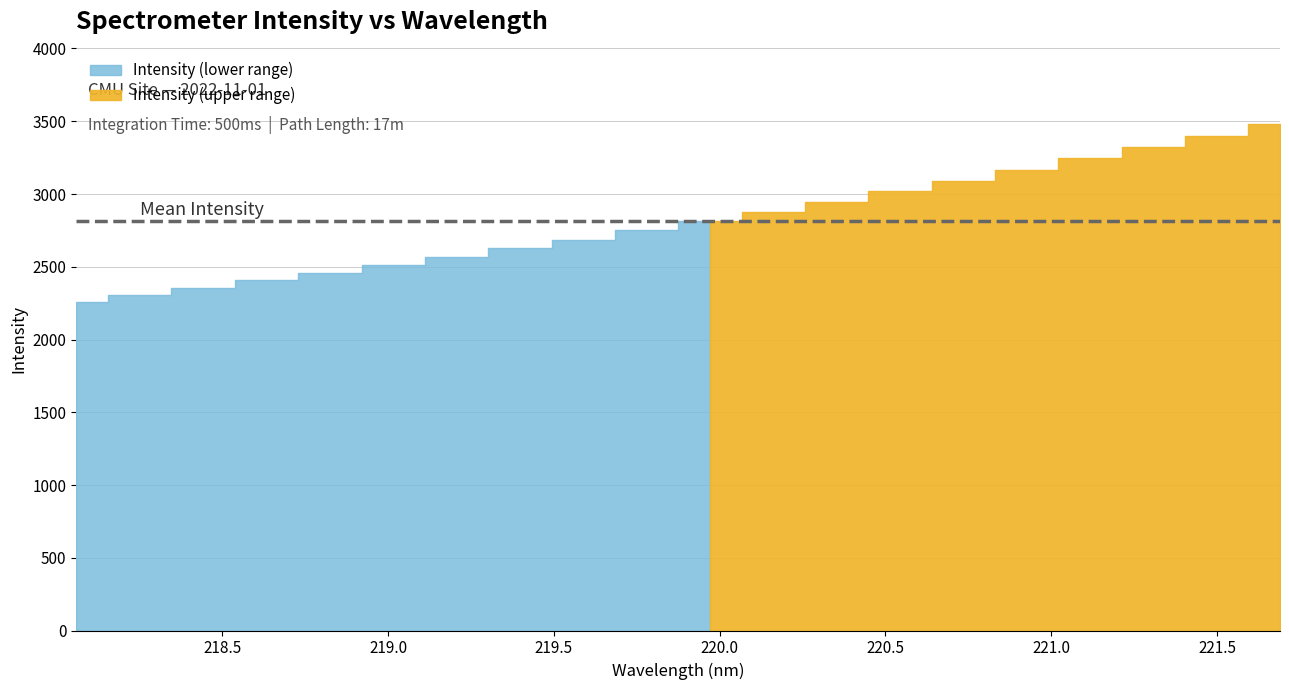

True or false: there are more than 2 points higher than both neighbors.

False